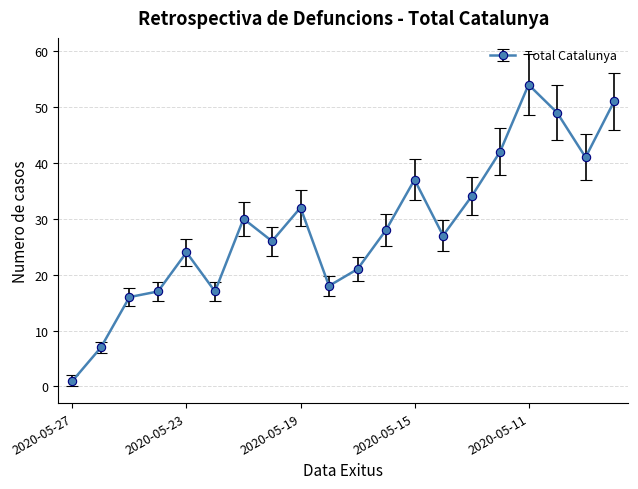

What is the difference between the maximum and minimum values?

53